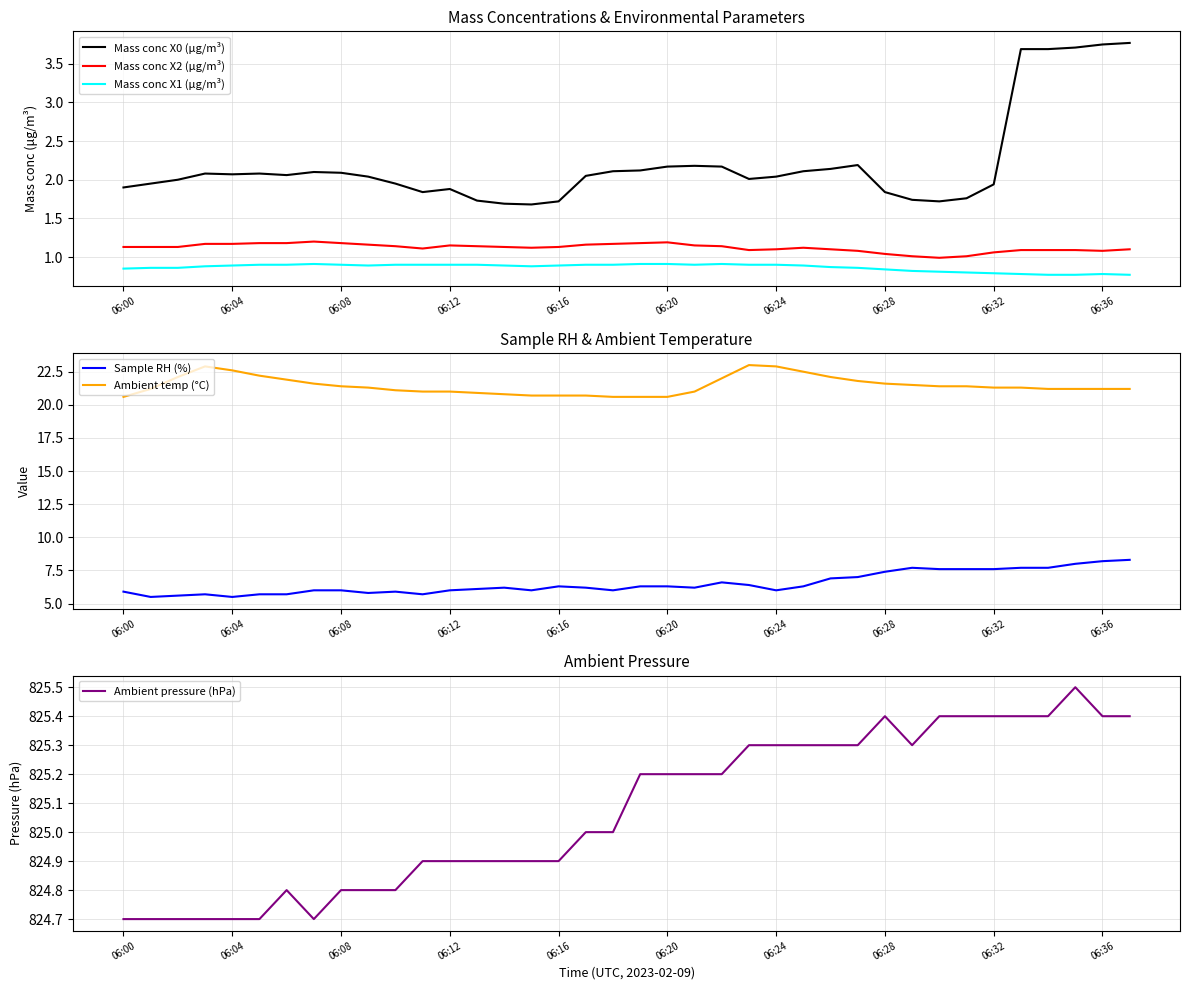

What is the approximate value of Sample RH (%) at 27?

7.0